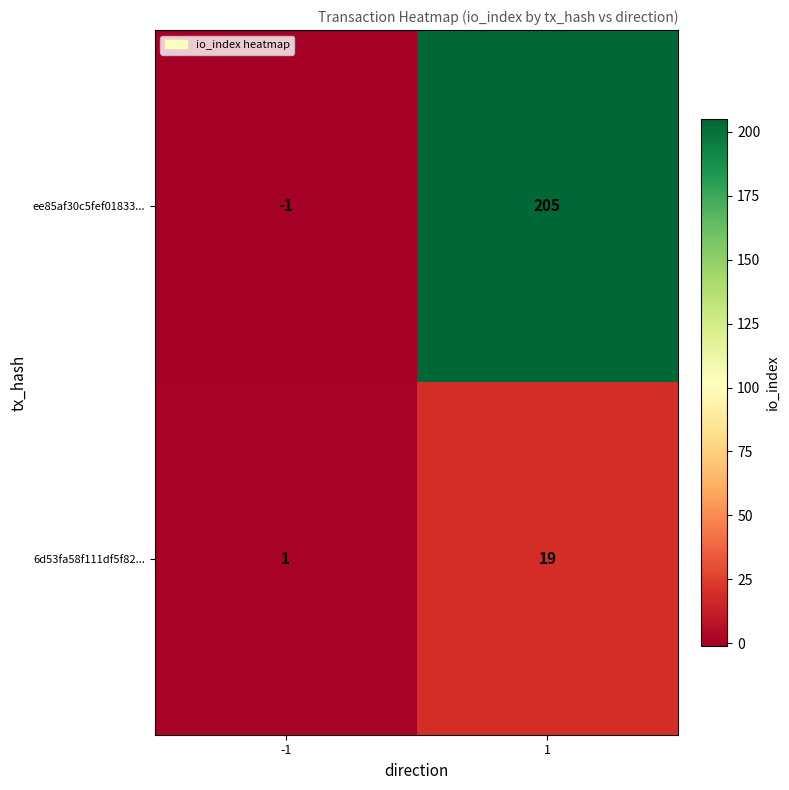

Reading right to left, what are all the values shown in this chart?

ee85af30c5fef01833...: 205	-1
6d53fa58f111df5f82...: 19	1